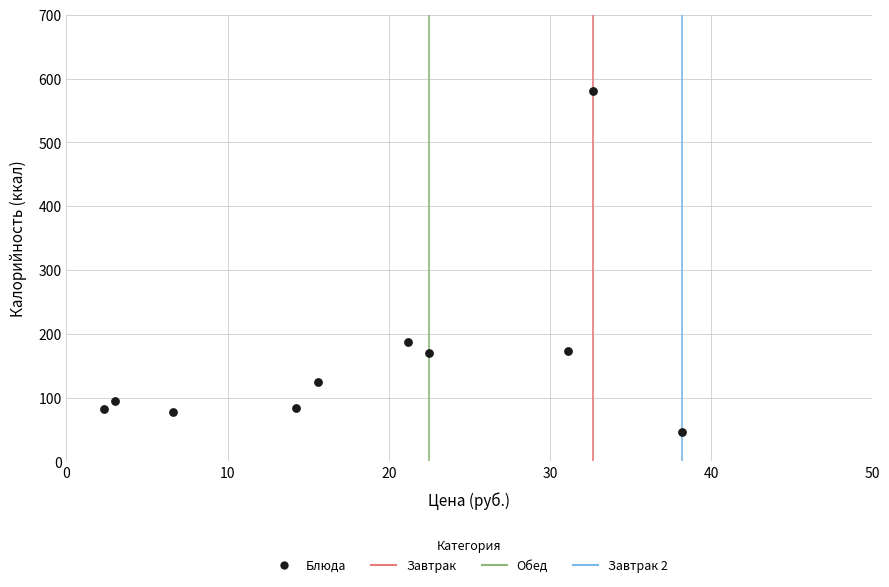

What Y value in the scatter plot is closest to 313?

186.6